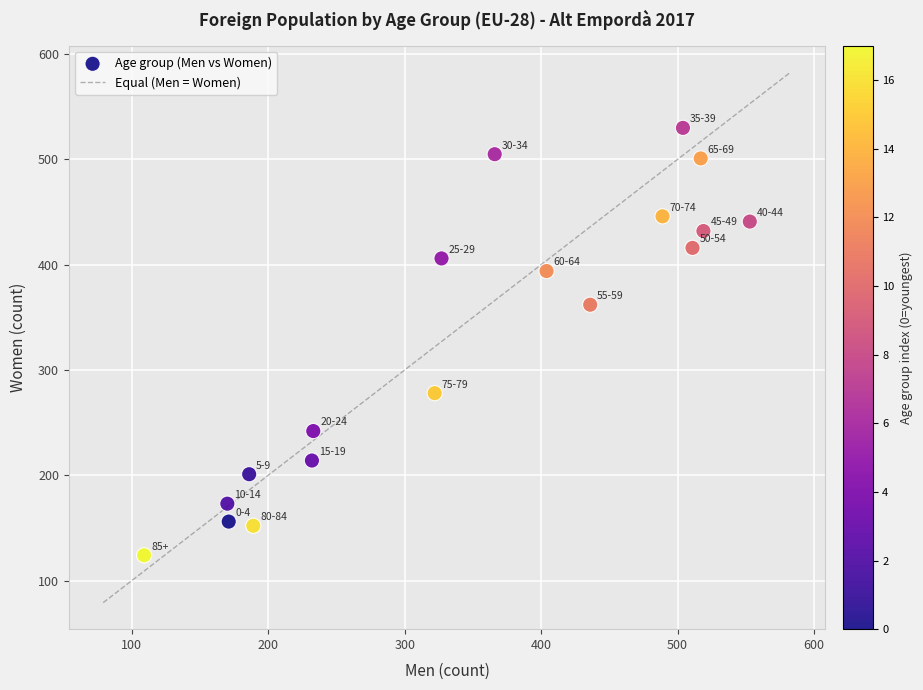

What Y value in the scatter plot is closest to 327?

362